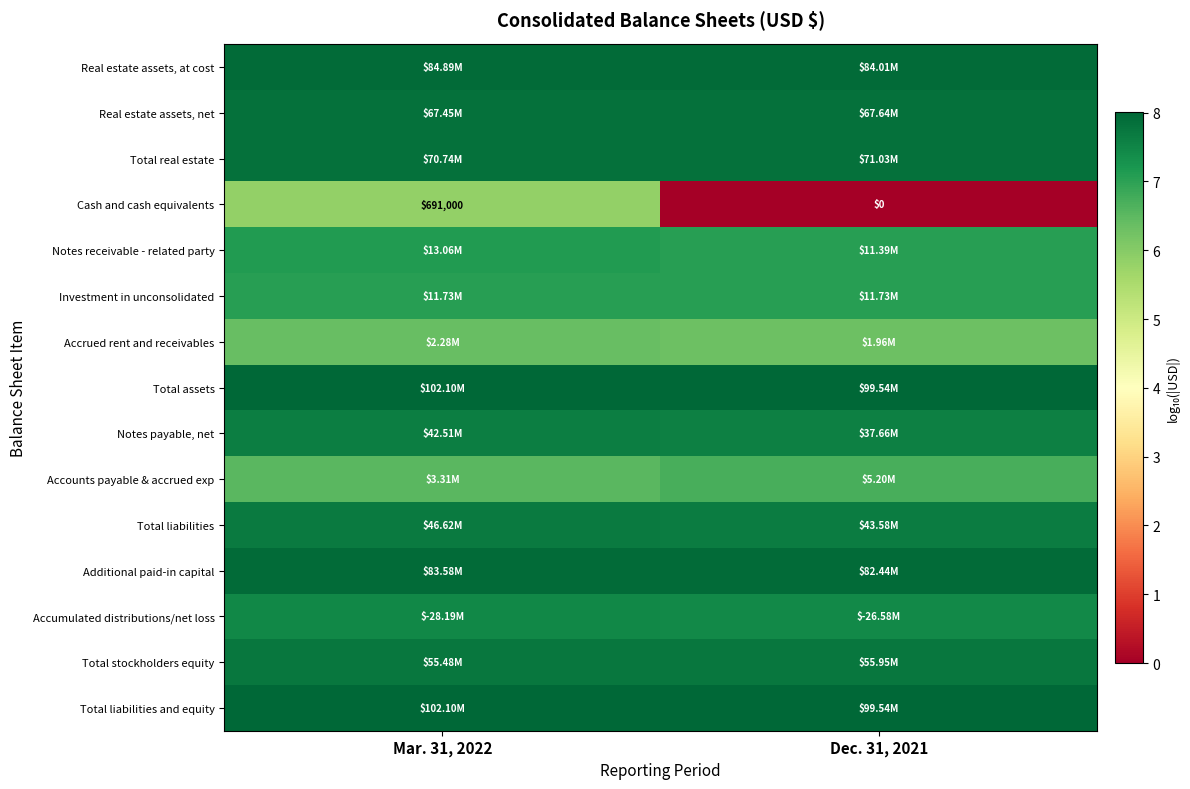

The value of Additional paid-in capital at Mar. 31, 2022 is 7.9. True or false?

True